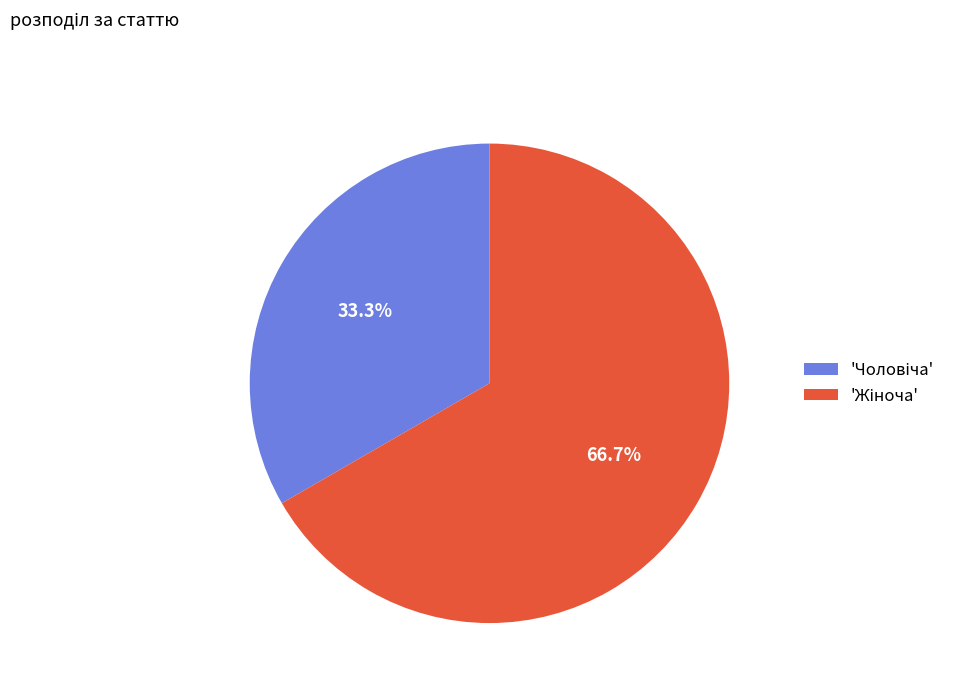

Count the number of slices in the pie.

2